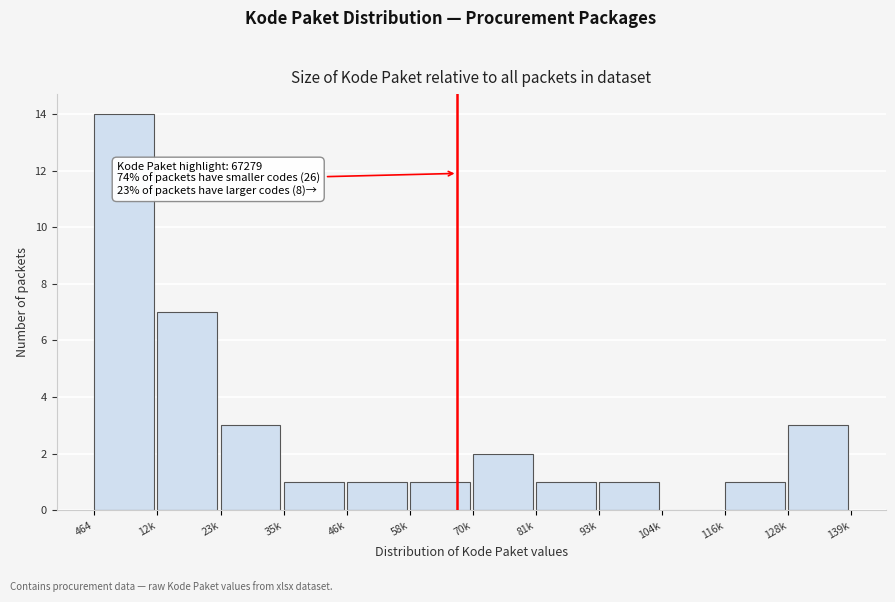

Reading left to right, extract all data points from this chart.

464=14	12k=7	23k=3	35k=1	46k=1	58k=1	70k=2	81k=1	93k=1	104k=0	116k=1	128k=3